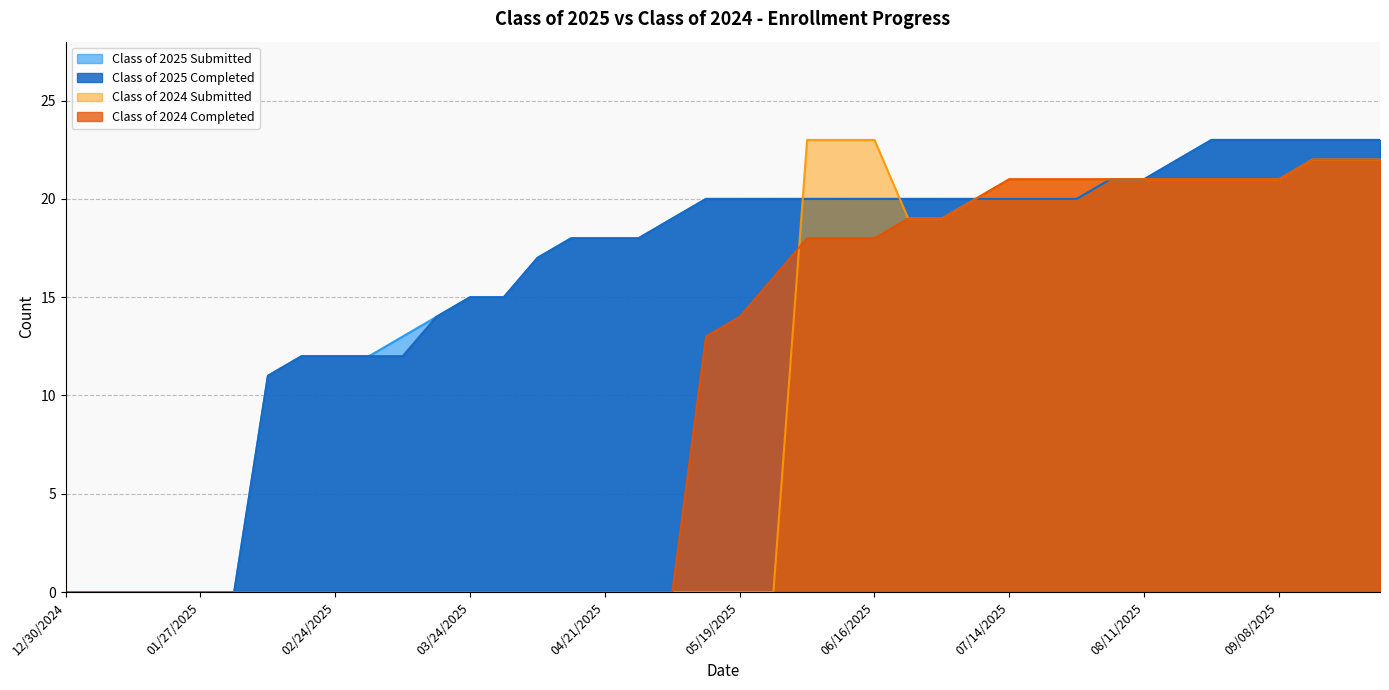

Rank the series at 06/09/2025 from lowest to highest value.

Class of 2024 Completed, Class of 2025 Submitted, Class of 2025 Completed, Class of 2024 Submitted